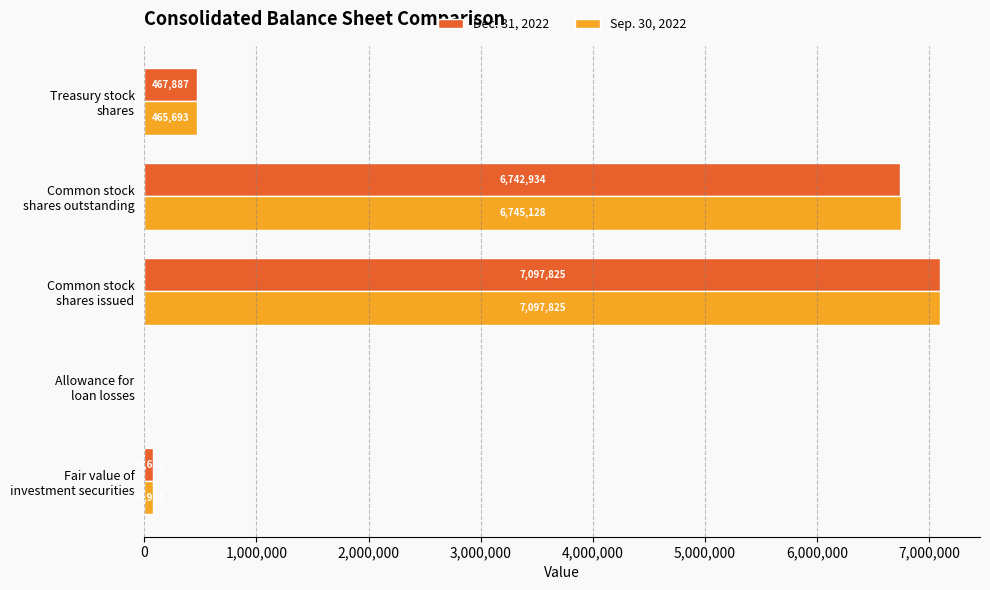

Which series has the largest total across all categories?

Dec. 31, 2022